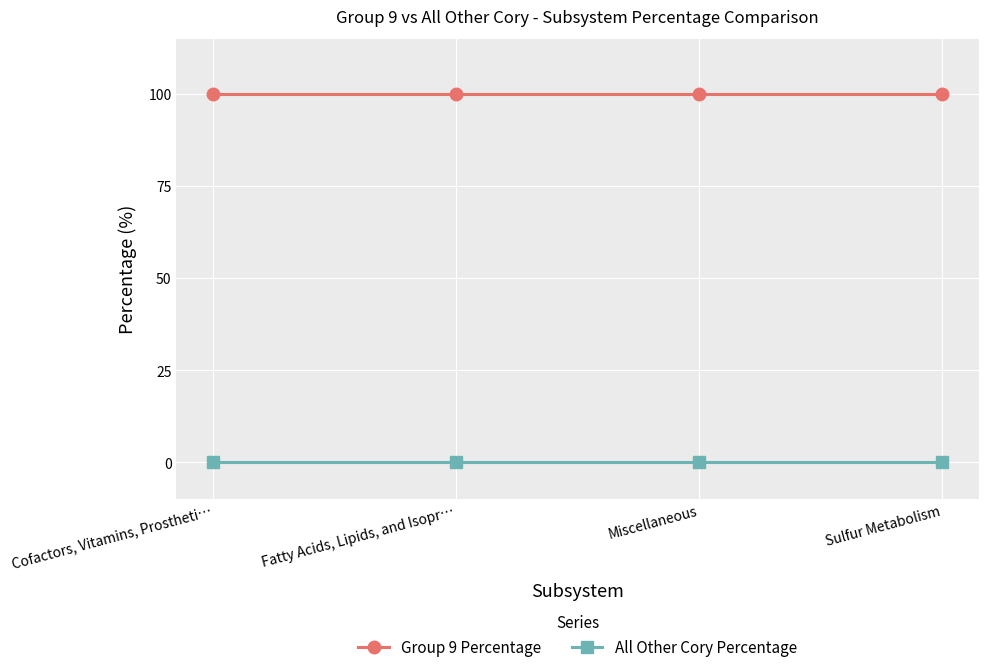

Is it true that All Other Cory Percentage equals 0 at Miscellaneous?

True